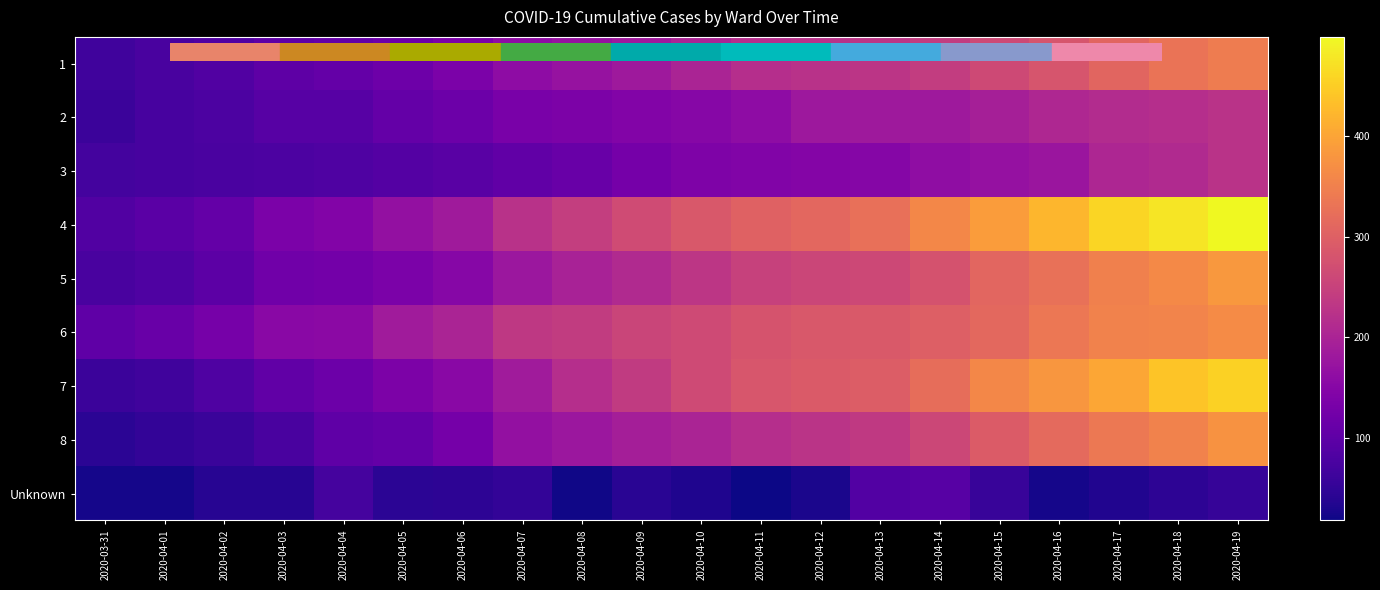

Reading left to right, extract all data points from this chart.

1: 2020-03-31=65	2020-04-01=75	2020-04-02=84	2020-04-03=100	2020-04-04=107	2020-04-05=119	2020-04-06=135	2020-04-07=160	2020-04-08=172	2020-04-09=183	2020-04-10=202	2020-04-11=218	2020-04-12=223	2020-04-13=230	2020-04-14=243	2020-04-15=264	2020-04-16=282	2020-04-17=309	2020-04-18=330	2020-04-19=344
2: 2020-03-31=60	2020-04-01=73	2020-04-02=79	2020-04-03=92	2020-04-04=92	2020-04-05=107	2020-04-06=117	2020-04-07=134	2020-04-08=137	2020-04-09=145	2020-04-10=151	2020-04-11=160	2020-04-12=180	2020-04-13=182	2020-04-14=183	2020-04-15=193	2020-04-16=207	2020-04-17=215	2020-04-18=218	2020-04-19=225
3: 2020-03-31=70	2020-04-01=73	2020-04-02=77	2020-04-03=79	2020-04-04=83	2020-04-05=89	2020-04-06=95	2020-04-07=104	2020-04-08=113	2020-04-09=128	2020-04-10=139	2020-04-11=143	2020-04-12=146	2020-04-13=149	2020-04-14=161	2020-04-15=169	2020-04-16=176	2020-04-17=205	2020-04-18=211	2020-04-19=226
4: 2020-03-31=85	2020-04-01=96	2020-04-02=108	2020-04-03=135	2020-04-04=145	2020-04-05=168	2020-04-06=185	2020-04-07=223	2020-04-08=244	2020-04-09=267	2020-04-10=288	2020-04-11=303	2020-04-12=312	2020-04-13=326	2020-04-14=361	2020-04-15=389	2020-04-16=423	2020-04-17=459	2020-04-18=477	2020-04-19=499
5: 2020-03-31=76	2020-04-01=83	2020-04-02=98	2020-04-03=122	2020-04-04=126	2020-04-05=136	2020-04-06=150	2020-04-07=179	2020-04-08=198	2020-04-09=210	2020-04-10=231	2020-04-11=250	2020-04-12=257	2020-04-13=262	2020-04-14=278	2020-04-15=311	2020-04-16=328	2020-04-17=350	2020-04-18=363	2020-04-19=383
6: 2020-03-31=101	2020-04-01=112	2020-04-02=130	2020-04-03=154	2020-04-04=156	2020-04-05=187	2020-04-06=202	2020-04-07=235	2020-04-08=241	2020-04-09=255	2020-04-10=266	2020-04-11=281	2020-04-12=288	2020-04-13=290	2020-04-14=298	2020-04-15=313	2020-04-16=337	2020-04-17=353	2020-04-18=355	2020-04-19=366
7: 2020-03-31=60	2020-04-01=66	2020-04-02=83	2020-04-03=104	2020-04-04=117	2020-04-05=138	2020-04-06=154	2020-04-07=186	2020-04-08=219	2020-04-09=238	2020-04-10=266	2020-04-11=284	2020-04-12=292	2020-04-13=296	2020-04-14=322	2020-04-15=361	2020-04-16=382	2020-04-17=402	2020-04-18=440	2020-04-19=454
8: 2020-03-31=44	2020-04-01=51	2020-04-02=58	2020-04-03=76	2020-04-04=101	2020-04-05=108	2020-04-06=128	2020-04-07=168	2020-04-08=178	2020-04-09=192	2020-04-10=202	2020-04-11=218	2020-04-12=228	2020-04-13=237	2020-04-14=259	2020-04-15=293	2020-04-16=316	2020-04-17=339	2020-04-18=354	2020-04-19=376
Unknown: 2020-03-31=25	2020-04-01=24	2020-04-02=40	2020-04-03=40	2020-04-04=71	2020-04-05=44	2020-04-06=45	2020-04-07=51	2020-04-08=21	2020-04-09=42	2020-04-10=33	2020-04-11=18	2020-04-12=29	2020-04-13=86	2020-04-14=92	2020-04-15=57	2020-04-16=25	2020-04-17=34	2020-04-18=45	2020-04-19=54